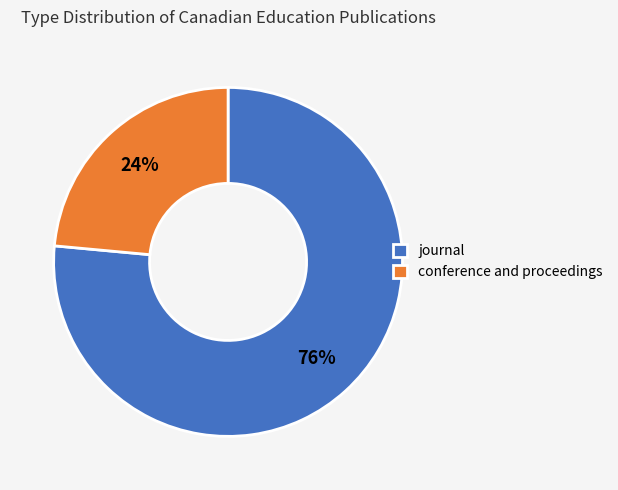

Is conference and proceedings the majority of the pie?

No